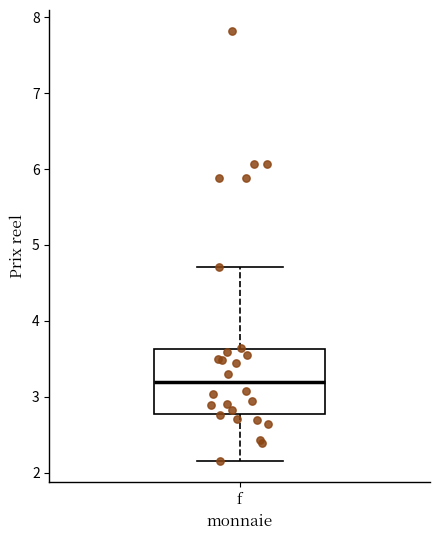

Where does the upper whisker of the box for f end on the y-axis? The values are not printed on the chart, so give them approximately, as read against the axis.

4.7